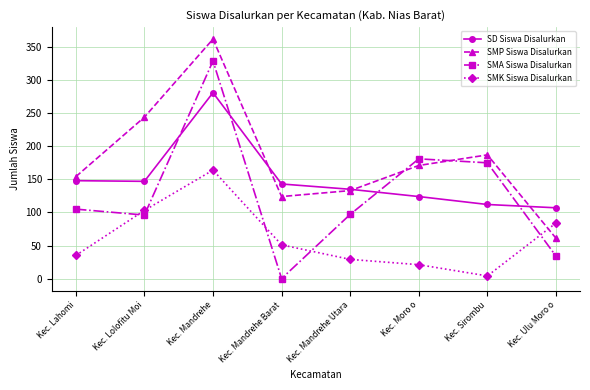

The value of SD Siswa Disalurkan at Kec. Mandrehe Barat is 143. True or false?

True